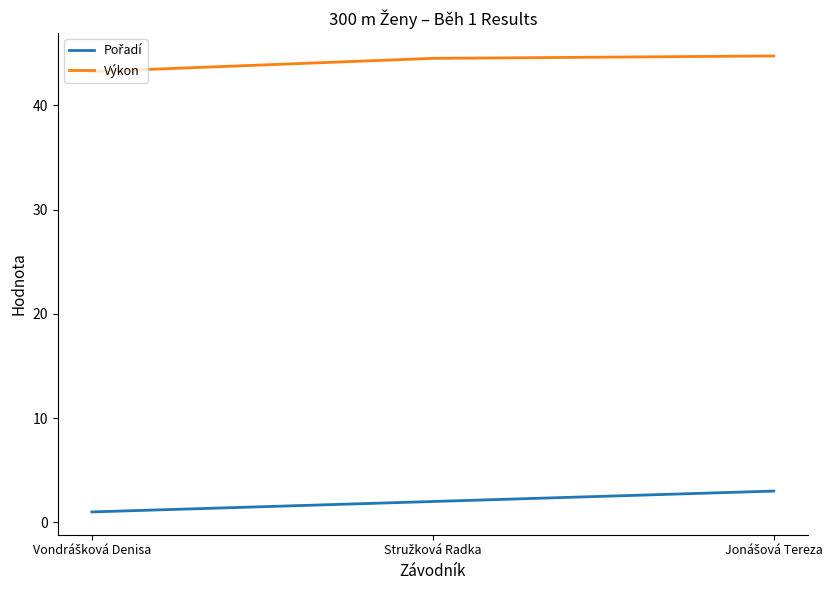

What is the sum of all Výkon values?

132.5